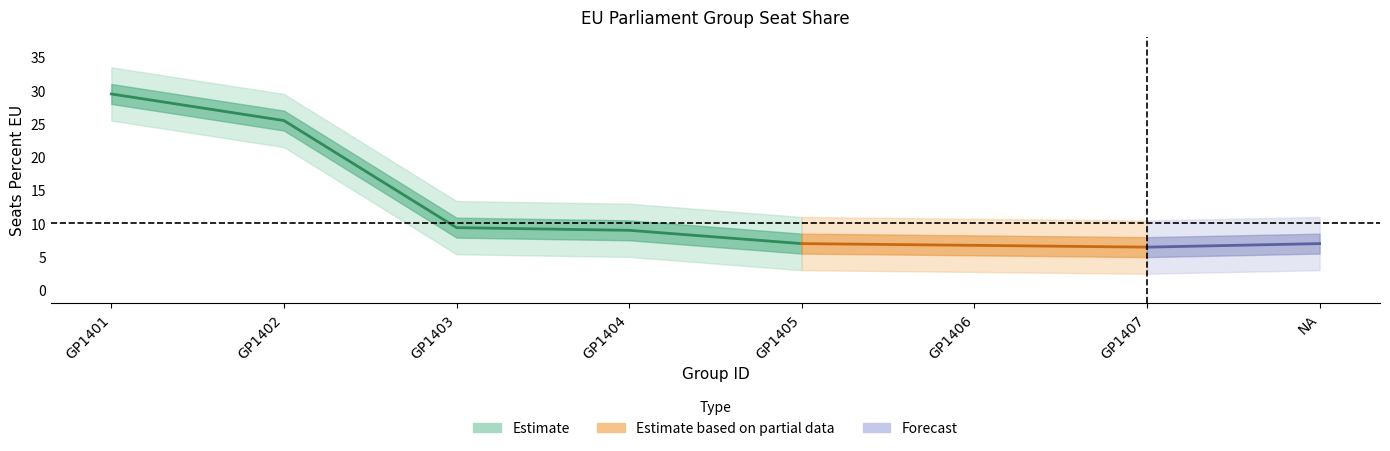

What is the change in value from GP1401 to GP1406?

-22.8